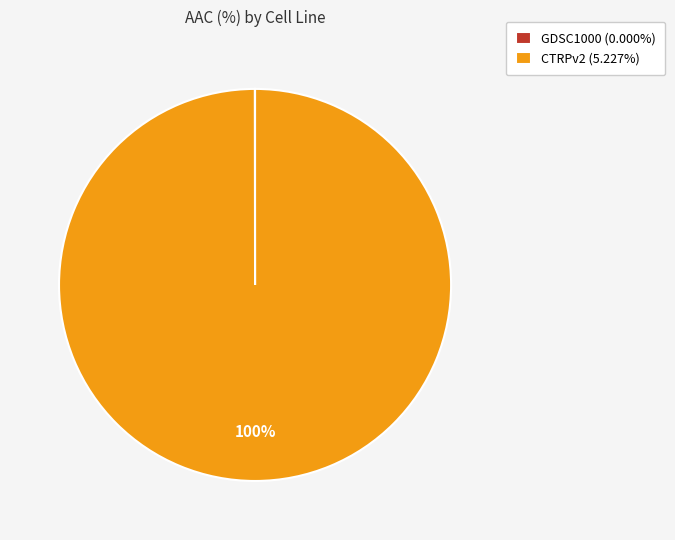

To the nearest percent, what is the difference between the largest and smallest slice percentages?

100%